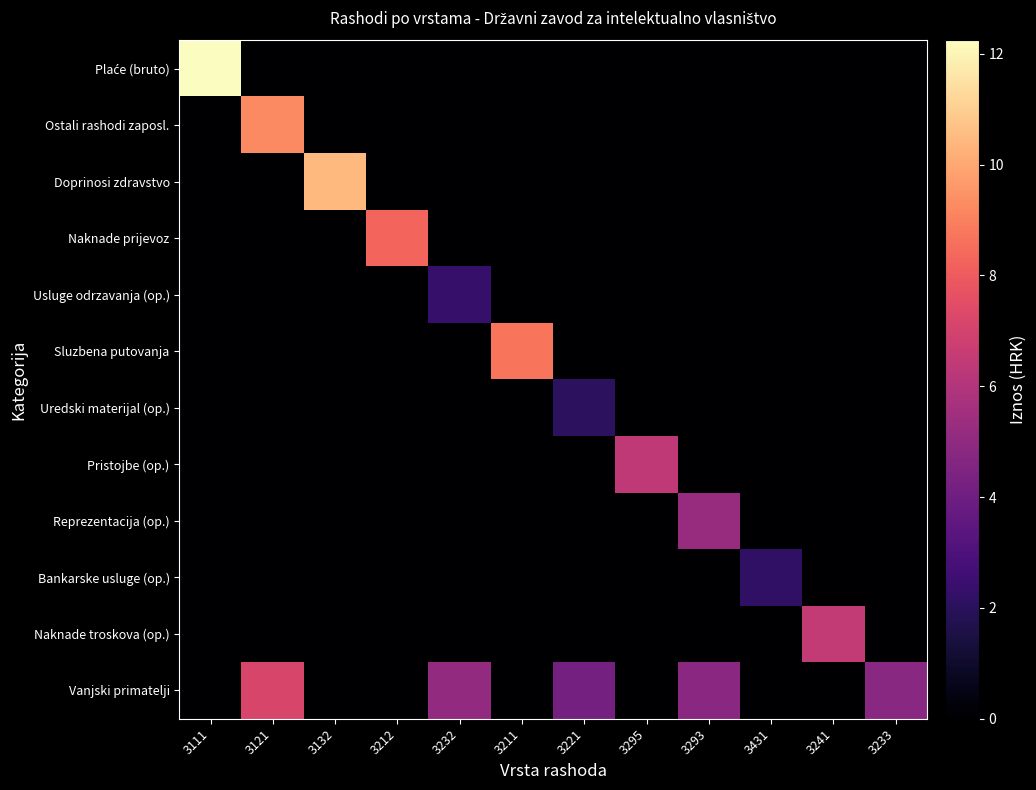

Which series changed the most between 3121 and 3221?

Ostali rashodi zaposl.